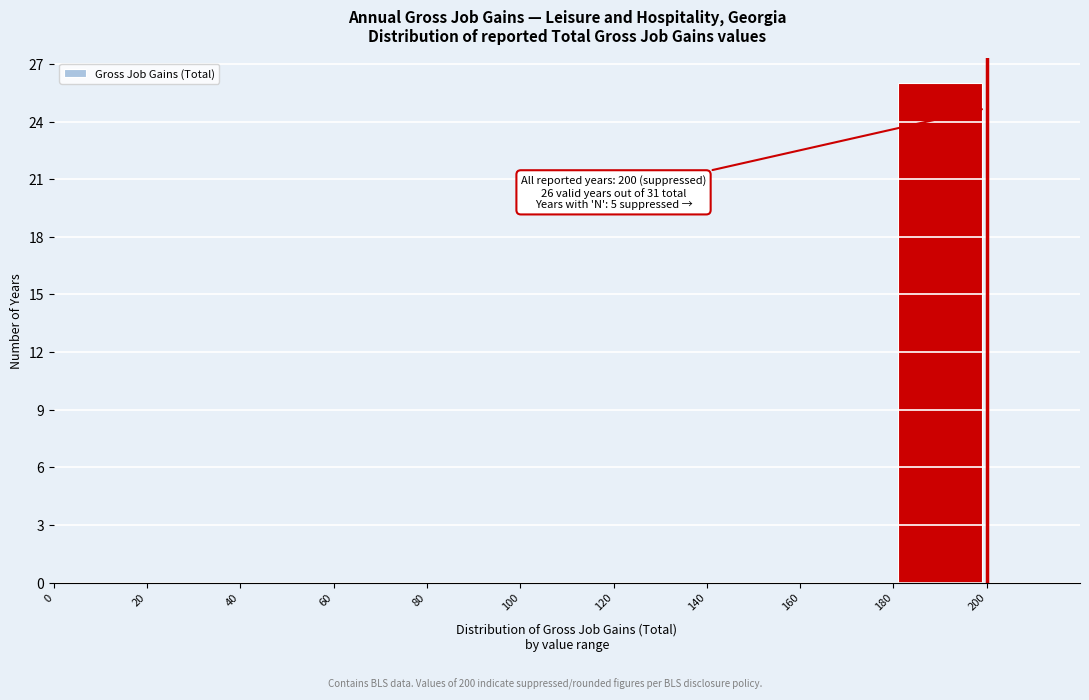

Which range on the x-axis has the tallest bar?

180 to 200